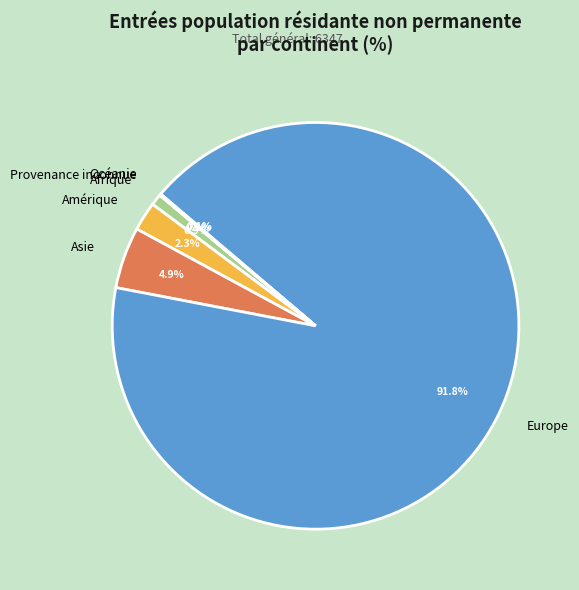

Combined, what portion of the pie is Europe and Amérique?

94.1%